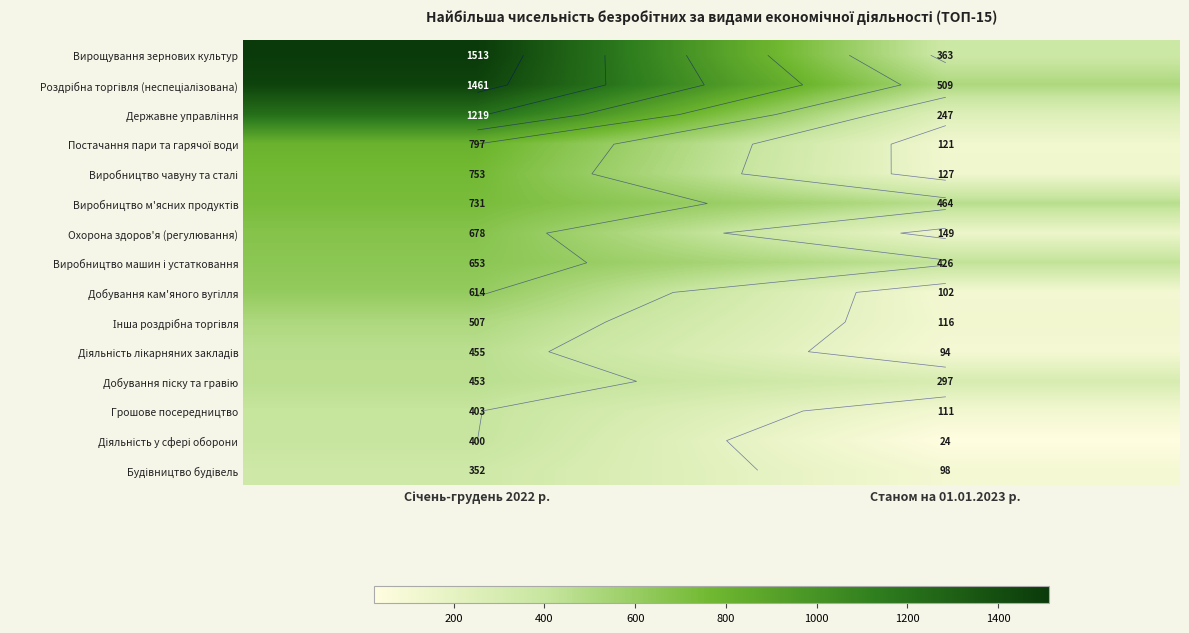

Is the value of Виробництво машин і устатковання at Січень-грудень 2022 р. greater than the value of Будівництво будівель at Станом на 01.01.2023 р.?

Yes